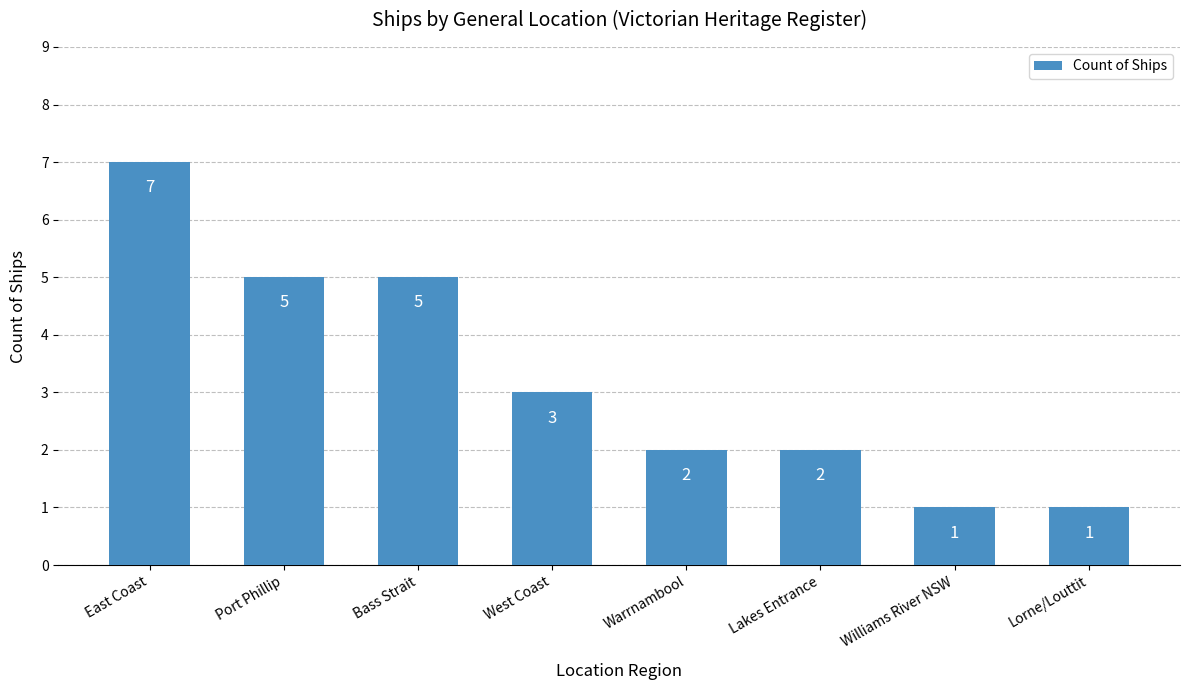

Reading left to right, transcribe all the data shown in this chart.

East Coast=7	Port Phillip=5	Bass Strait=5	West Coast=3	Warrnambool=2	Lakes Entrance=2	Williams River NSW=1	Lorne/Louttit=1